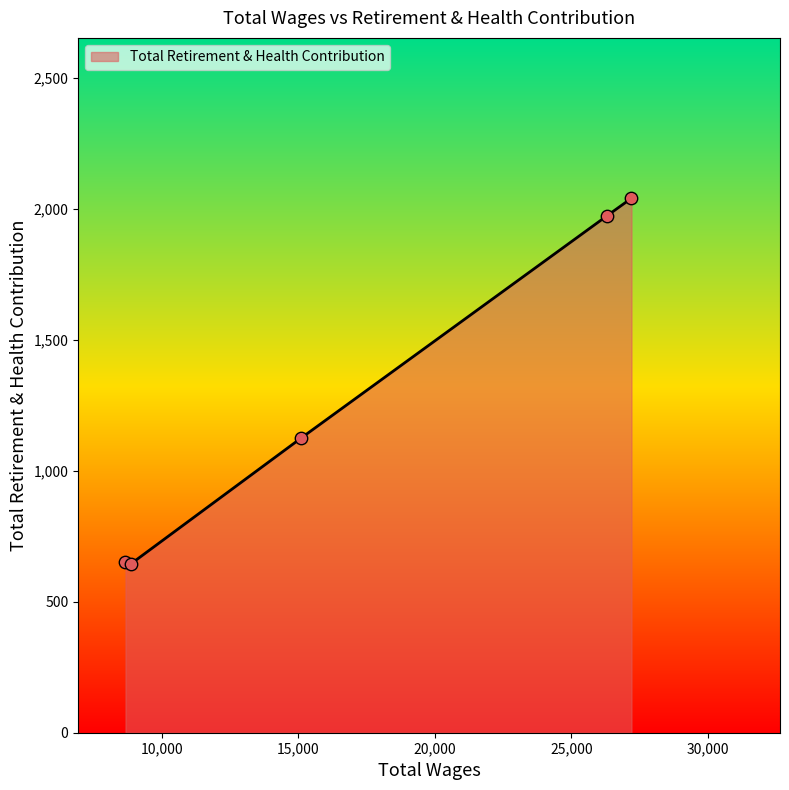

What is the average value?

1286